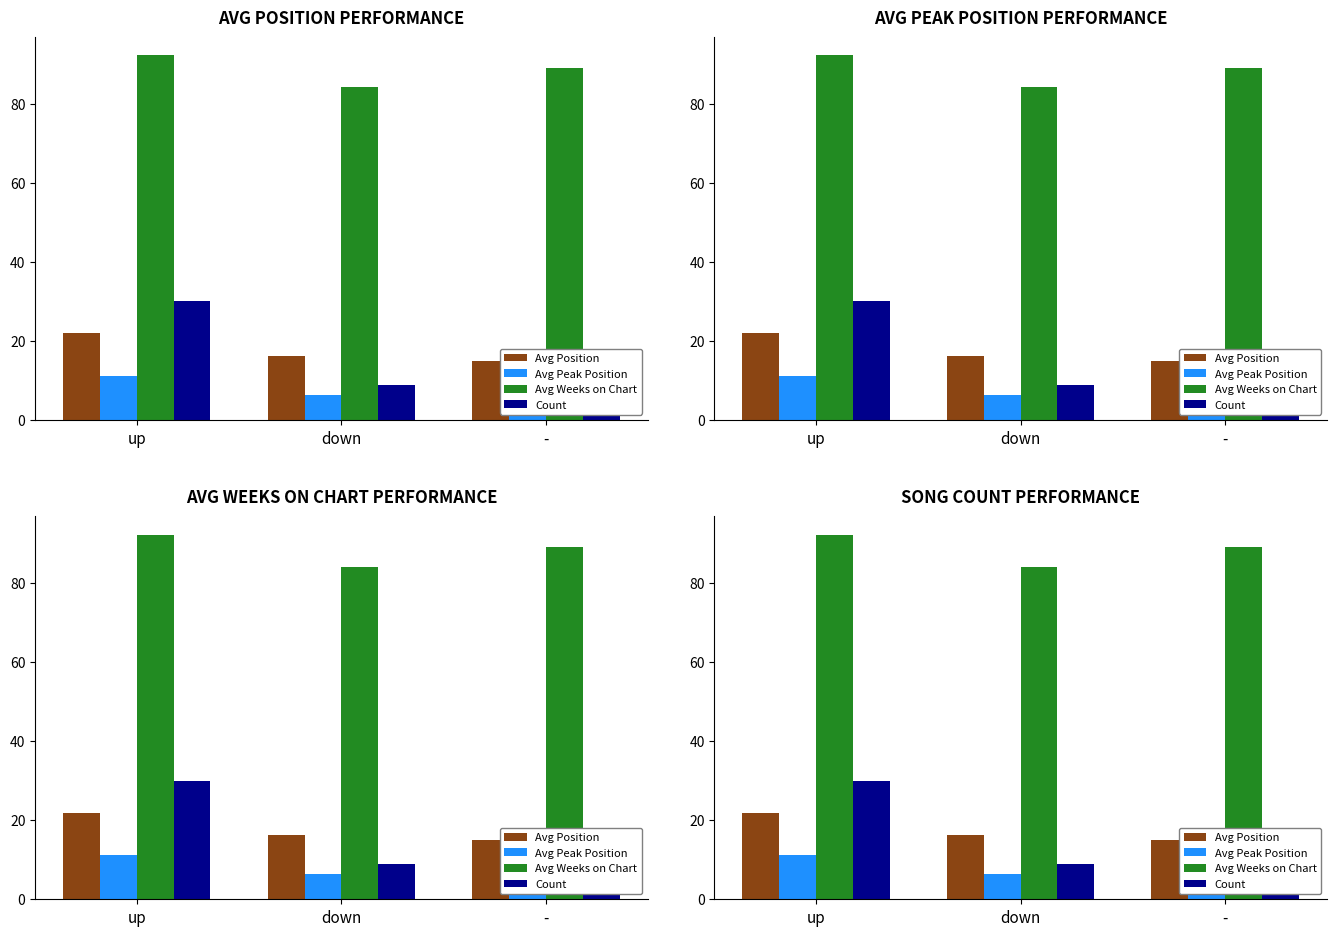

What is the sum of the Avg Peak Position values at down and -?

7.4